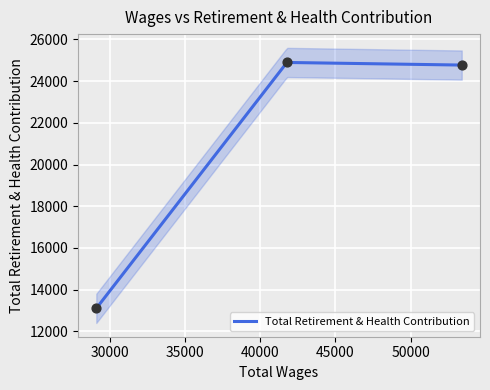

What is the ratio of the value at 41780.0 to the value at 29119.0?

1.9